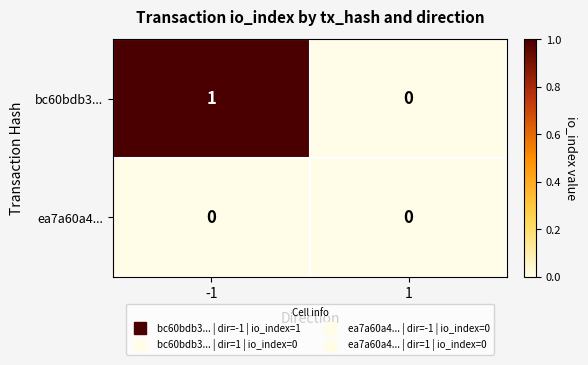

How many distinct data groups are displayed?

2